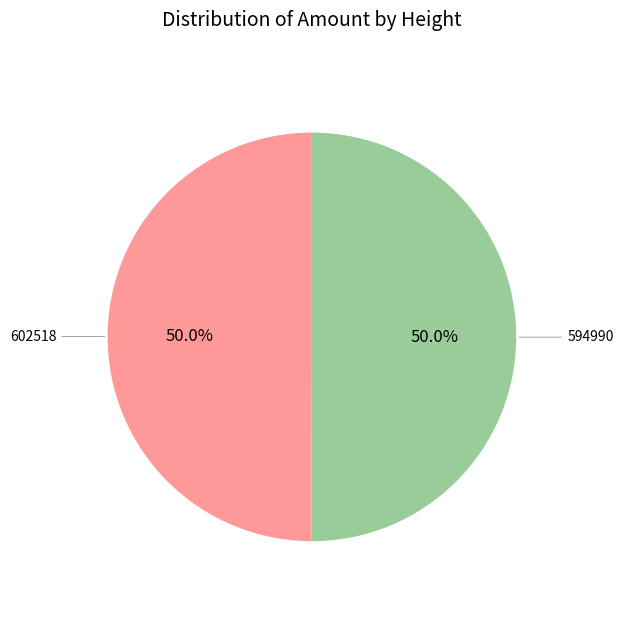

How many segments does this pie chart have?

2